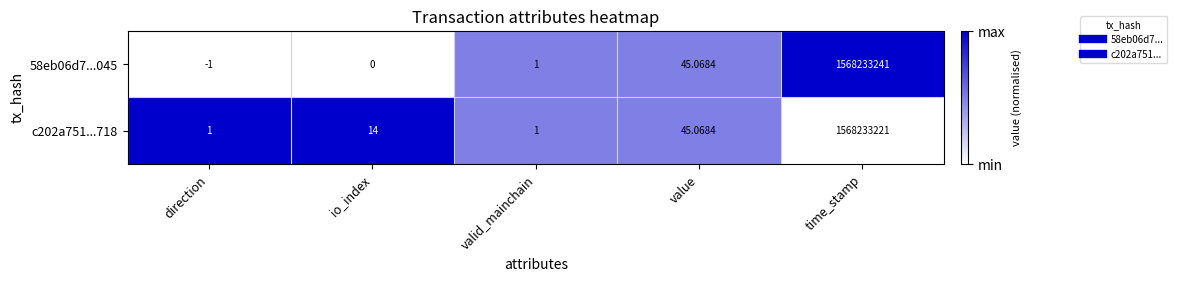

At how many categories does at least one series exceed 0?

5